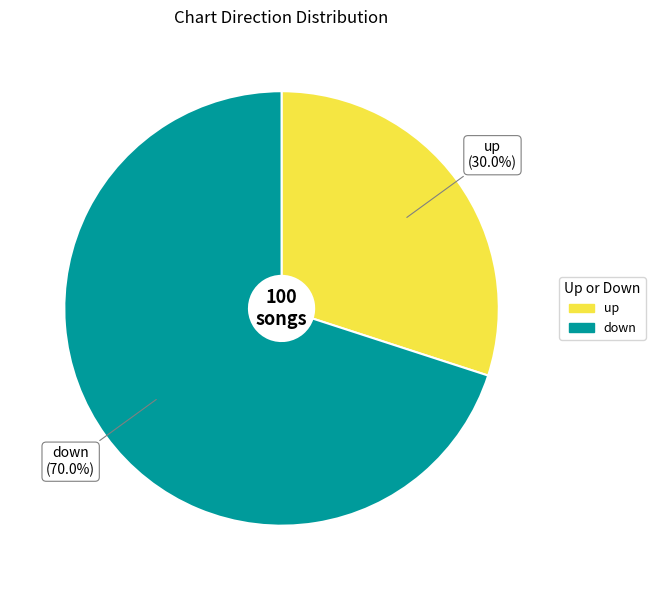

Between down and up, which is larger?

down